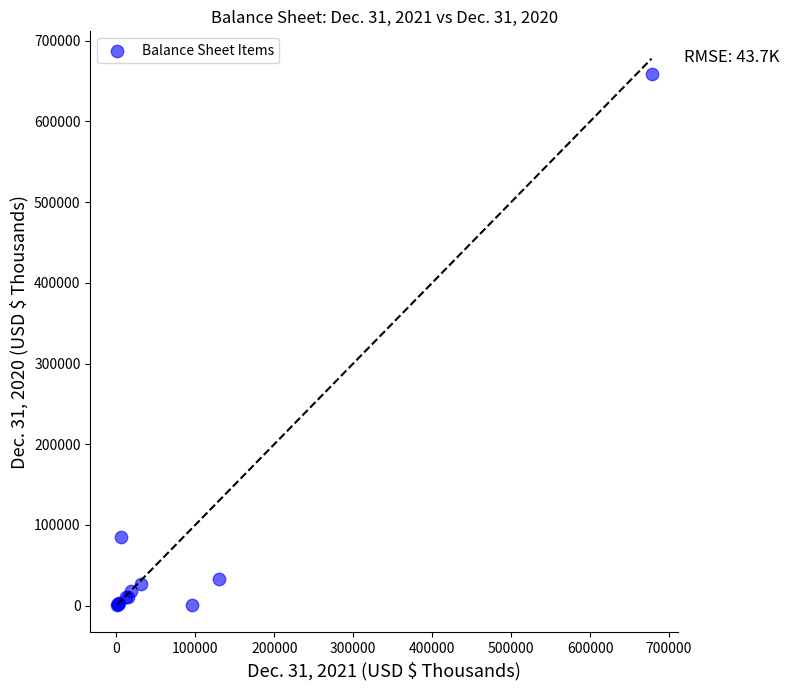

What Y value in the scatter plot is closest to 330006?

84863